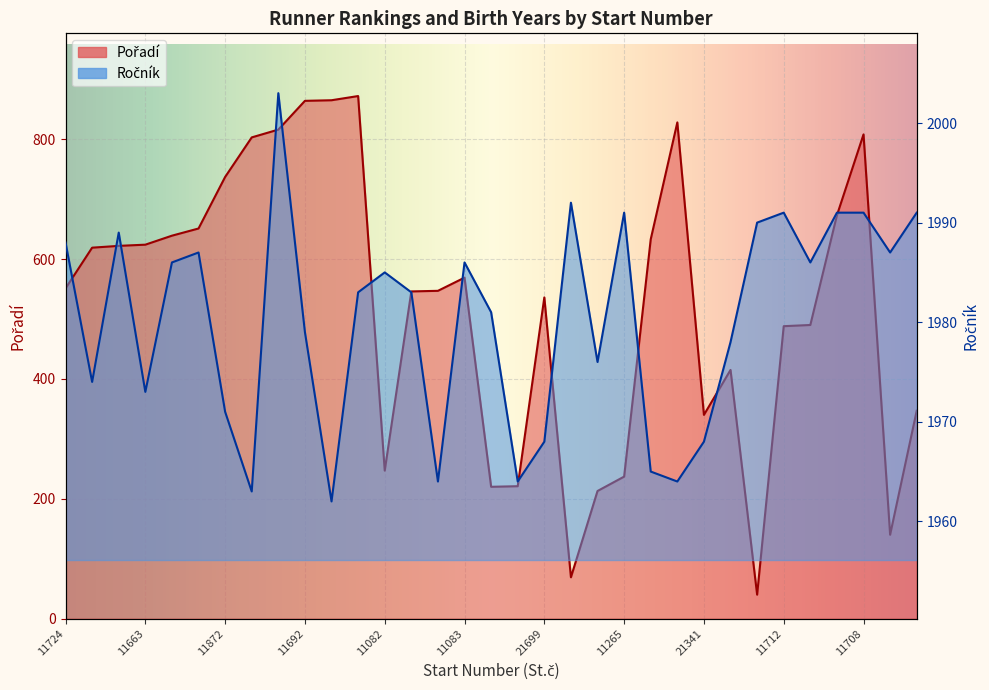

Rank the series at 11872 from highest to lowest value.

Ročník, Pořadí